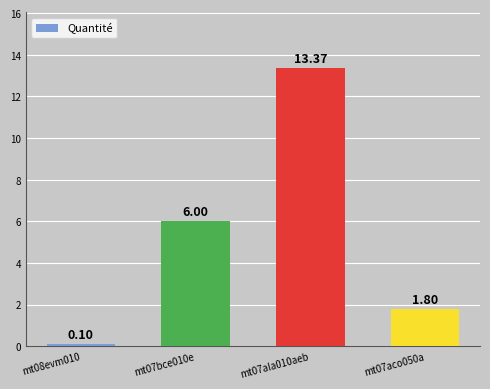

Which category has the lowest value across all series?

mt08evm010